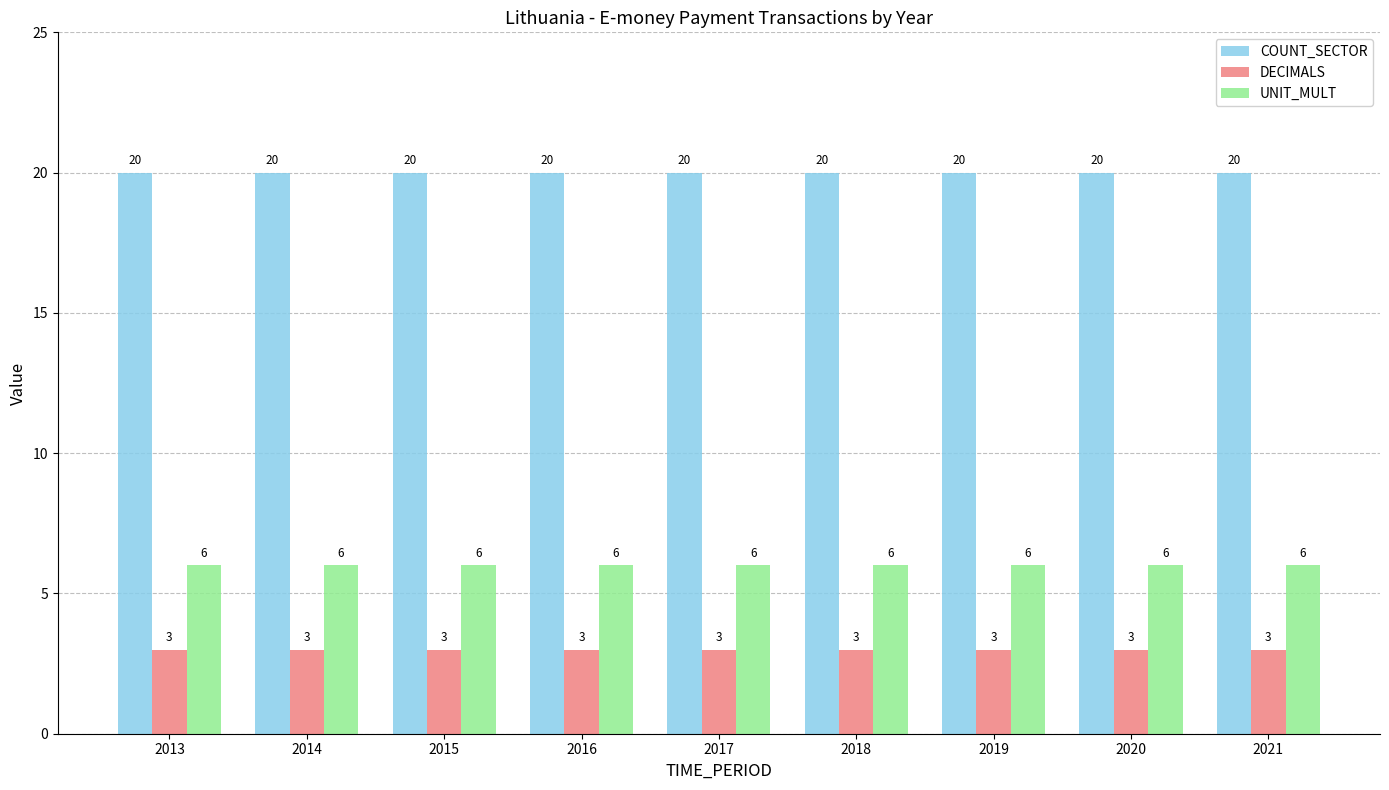

What is the total value across all series at 2013?

29